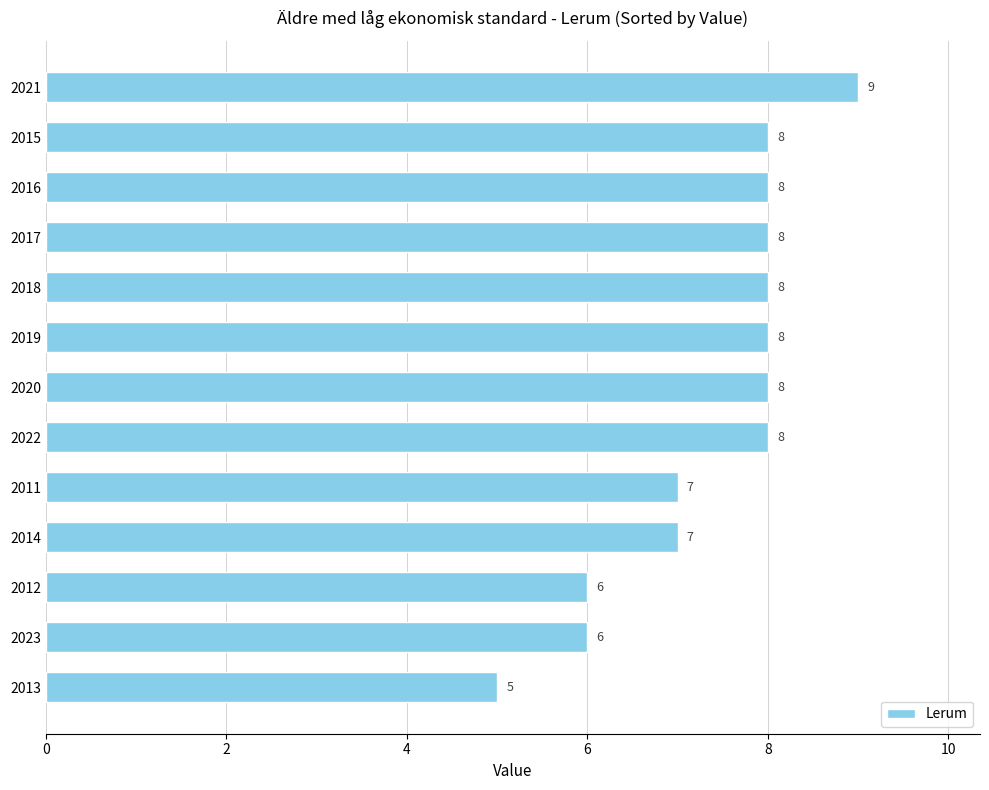

What position from the bottom is 2015?

12